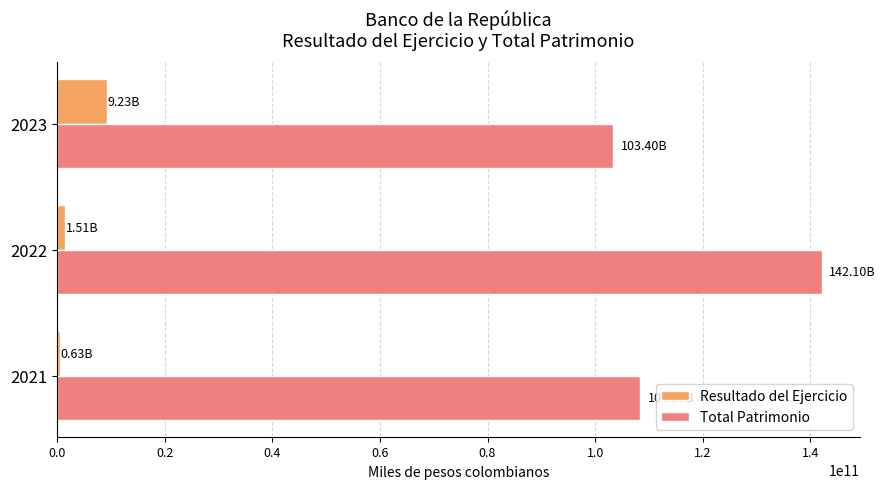

Which series has the largest range (max minus min)?

Total Patrimonio